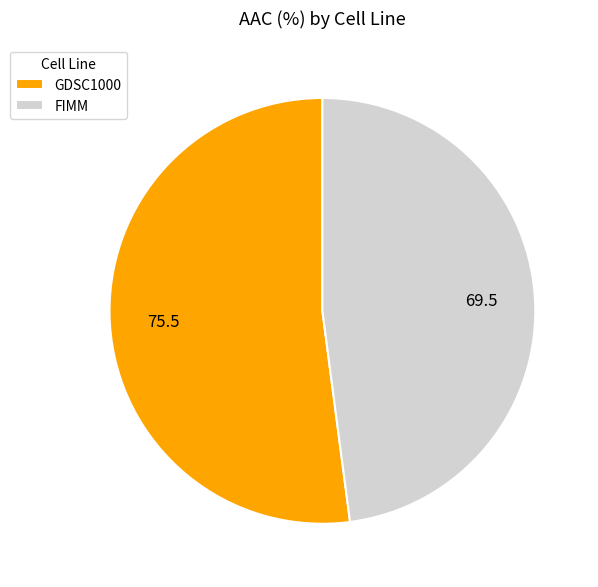

Count the number of slices in the pie.

2